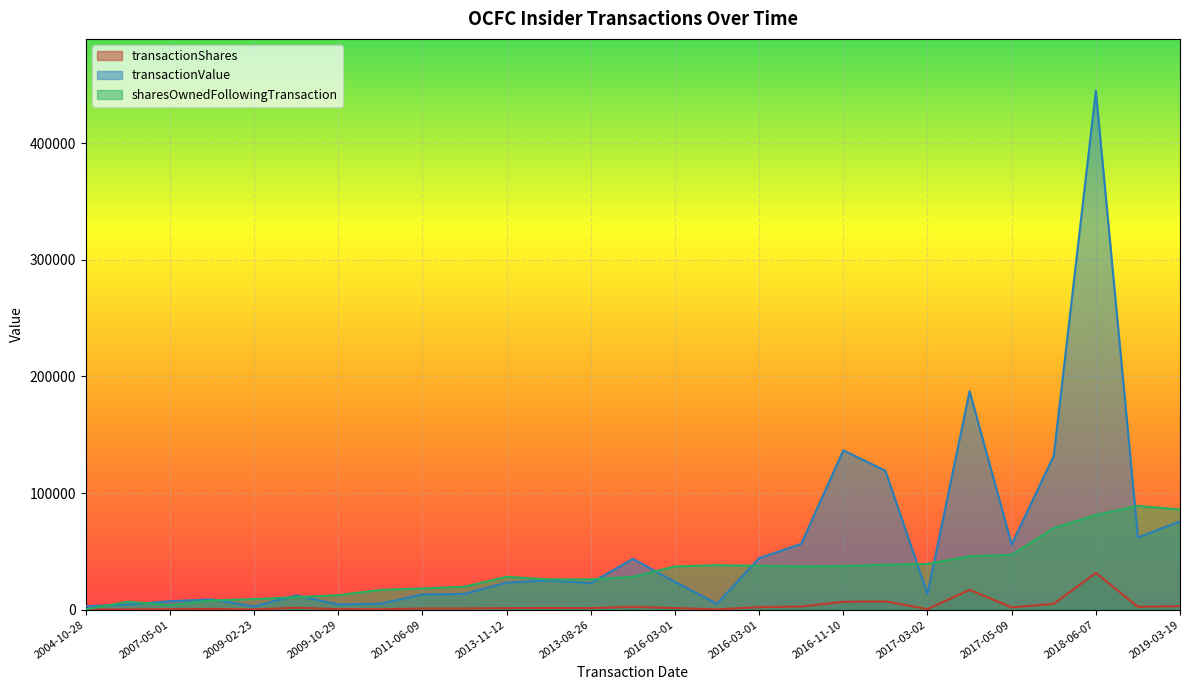

Which series has the largest total across all categories?

transactionValue